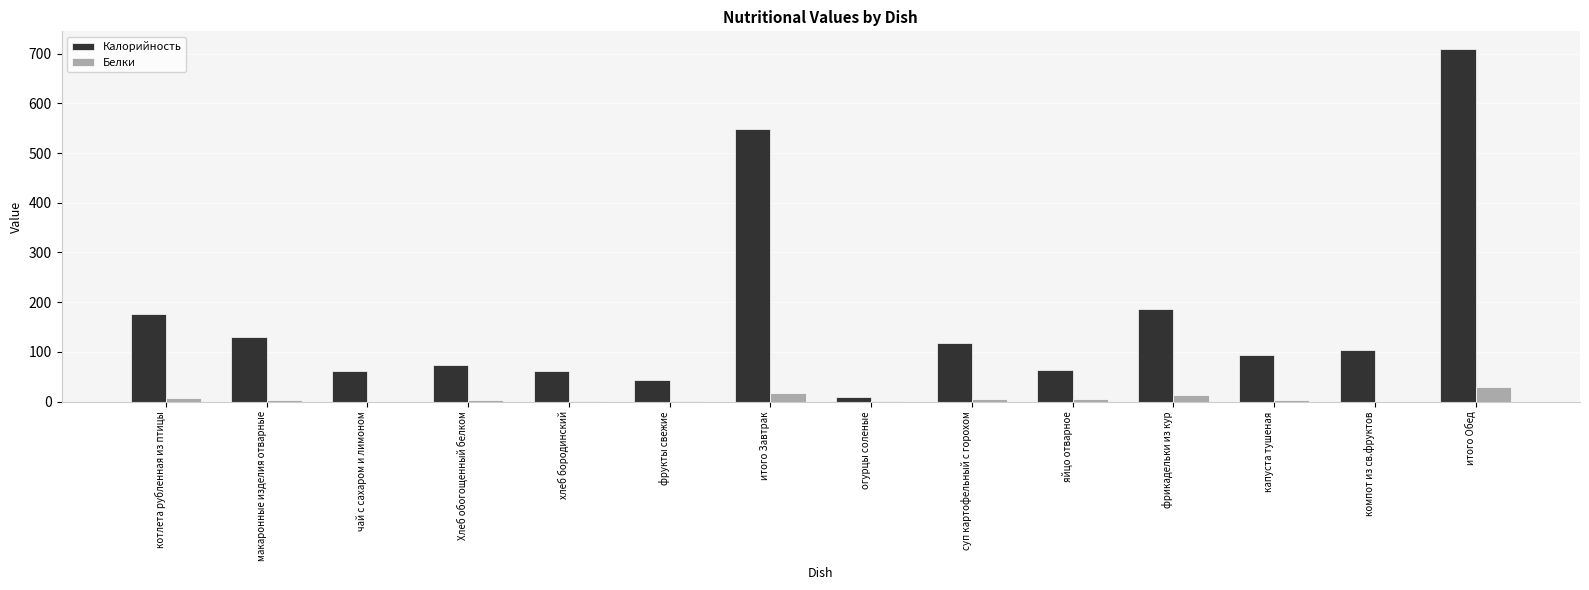

The Калорийность series shows 106.7 at хлеб бородинский. True or false?

False